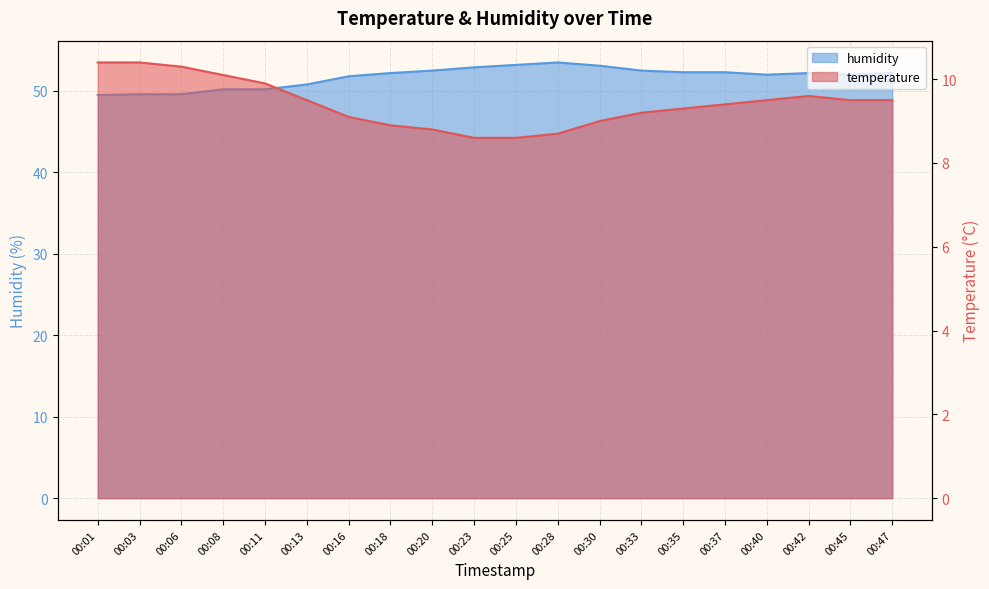

At 00:37, list the series in order from smallest to largest.

temperature, humidity